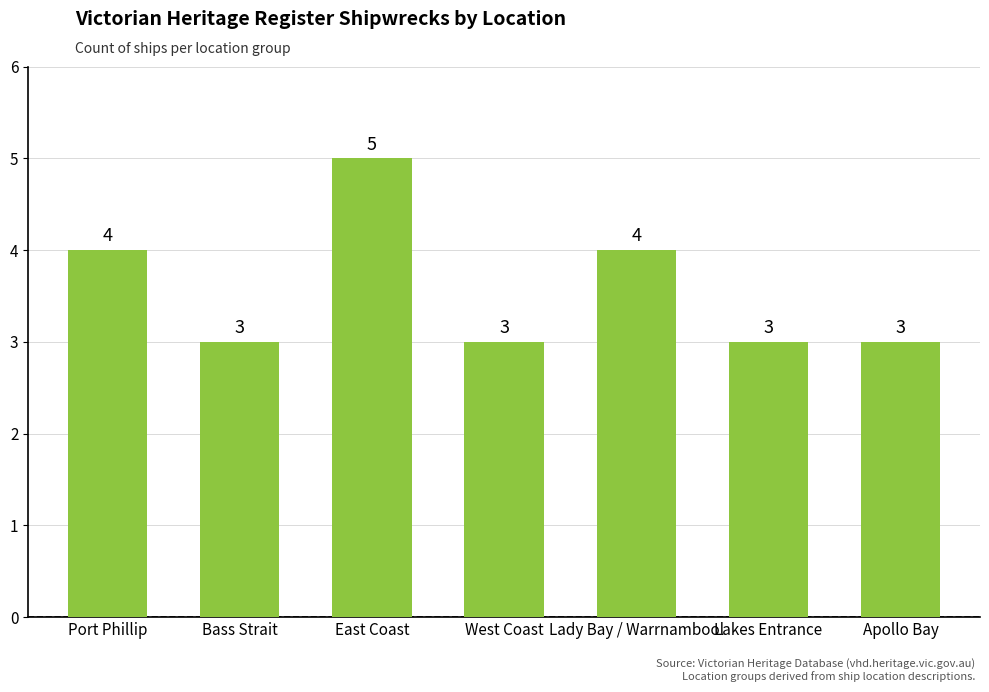

Count the values in the range 3 to 4.

6